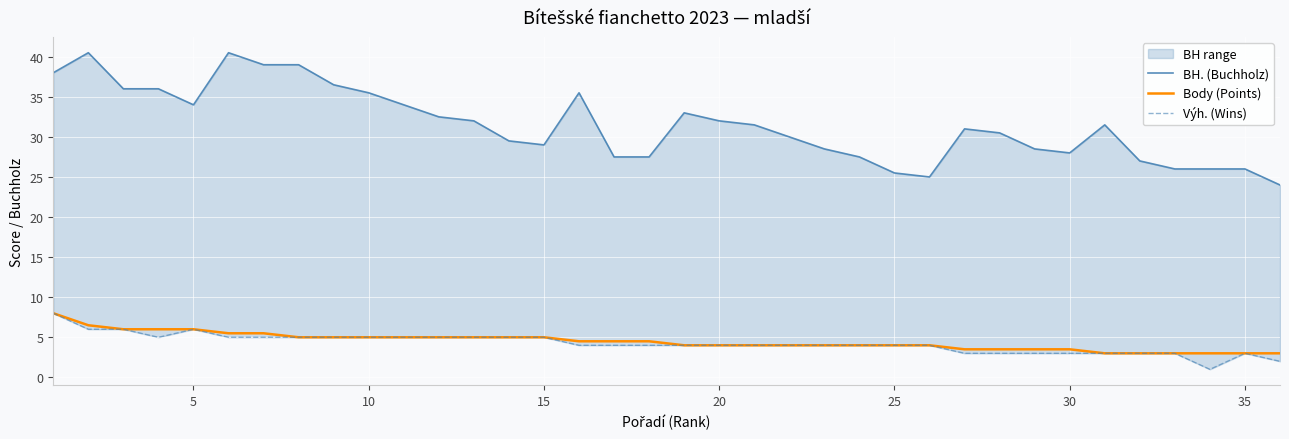

What is the lowest value of the Body (Points) series?

3.0